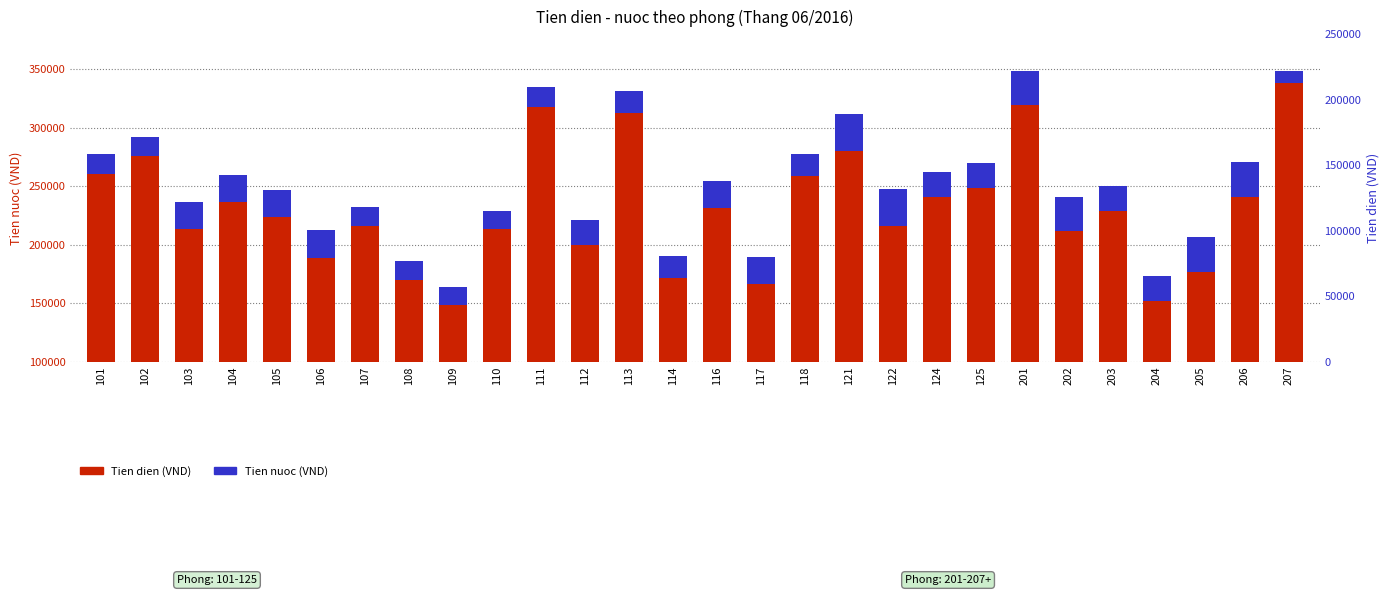

List the series in order of their overall mean, lowest first.

Tien nuoc, Tien dien